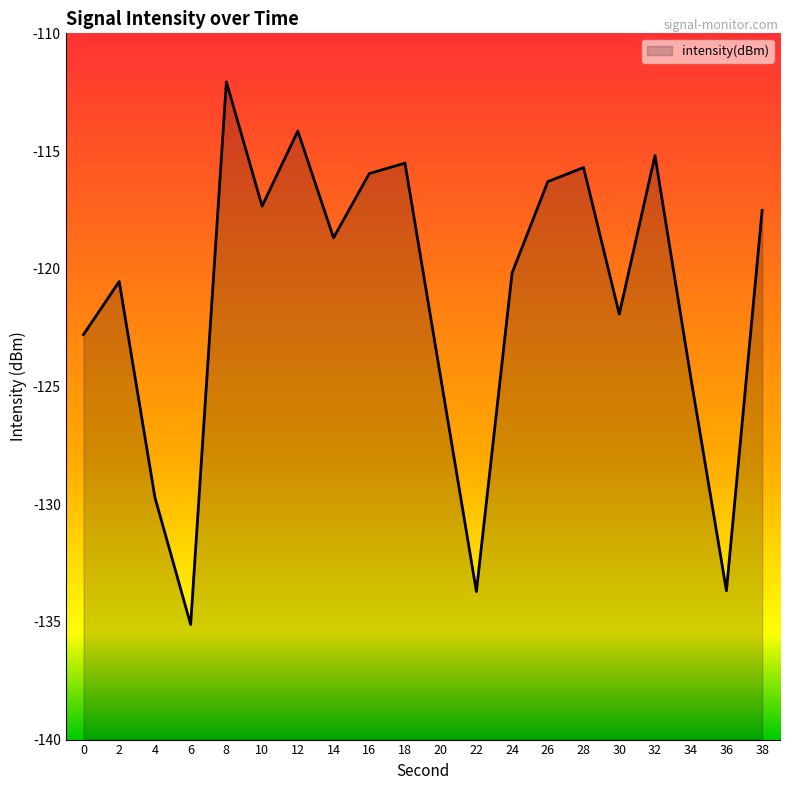

At which category does the data reach its first local peak?

2